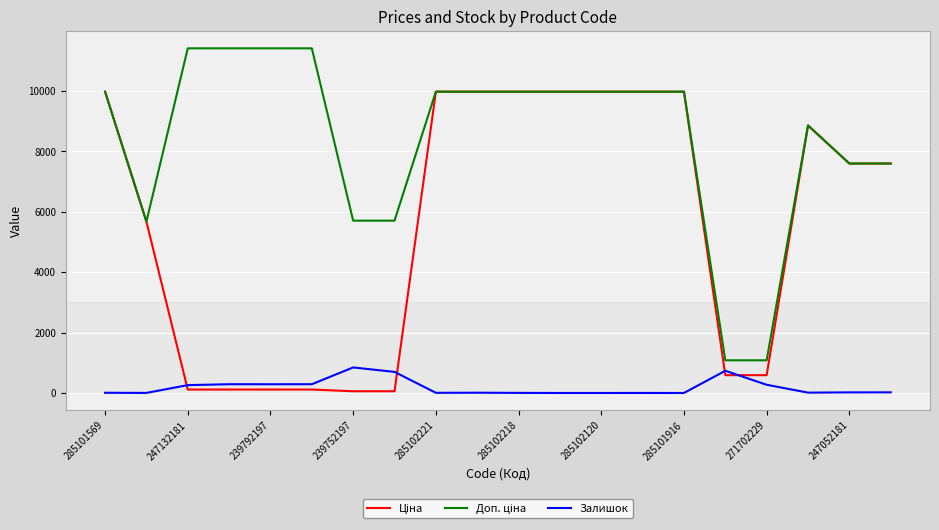

What is the difference between the highest and lowest values at 285102120?

9975.0